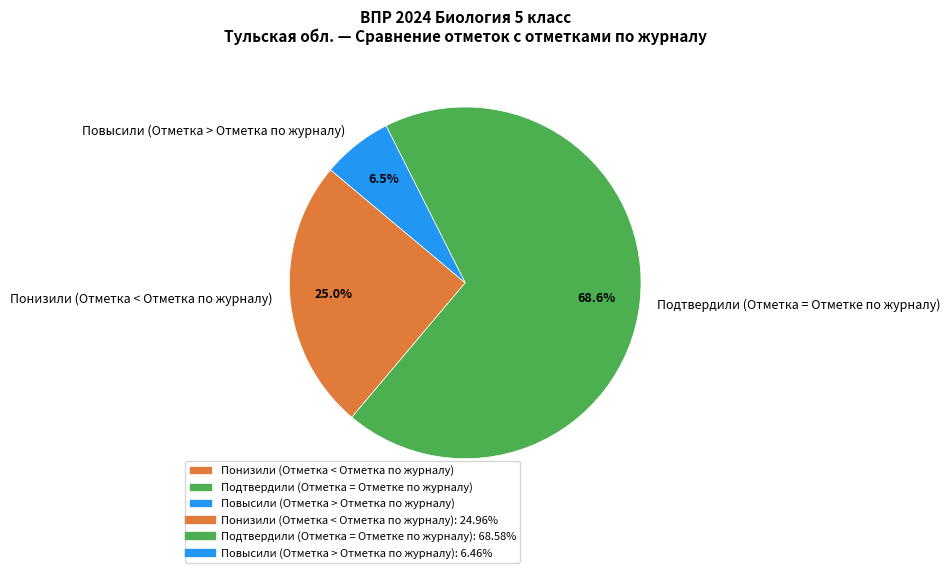

What is the majority slice?

Подтвердили (Отметка = Отметке по журналу)